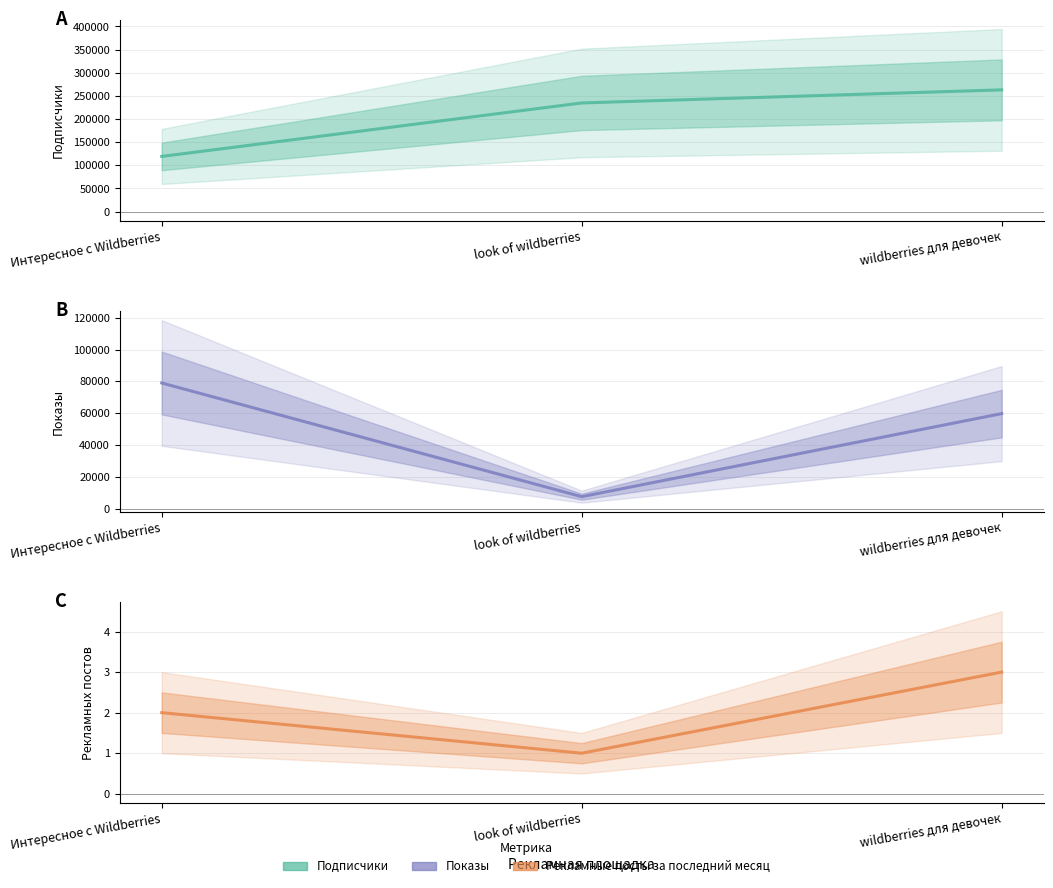

Reading left to right, what are all the values shown in this chart?

Подписчики: Интересное с Wildberries=119109	look of wildberries=234625	wildberries для девочек=262906
Рекламные посты за последний месяц: Интересное с Wildberries=2	look of wildberries=1	wildberries для девочек=3
Показы: Интересное с Wildberries=78968	look of wildberries=7534	wildberries для девочек=59726